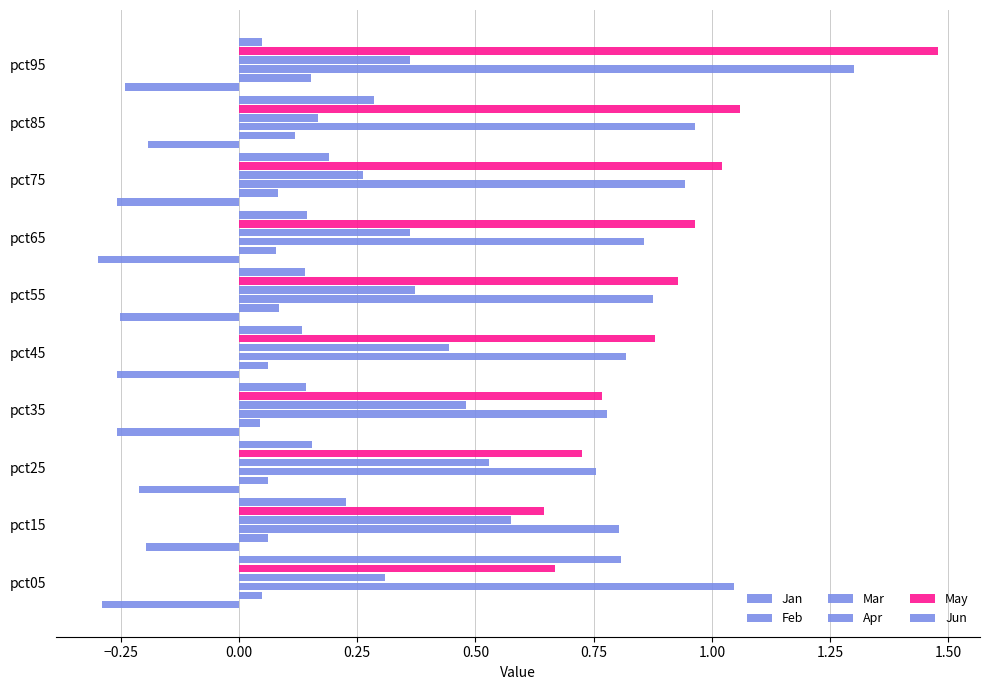

What is the difference between the maximum and minimum values in the Jun series?

0.8